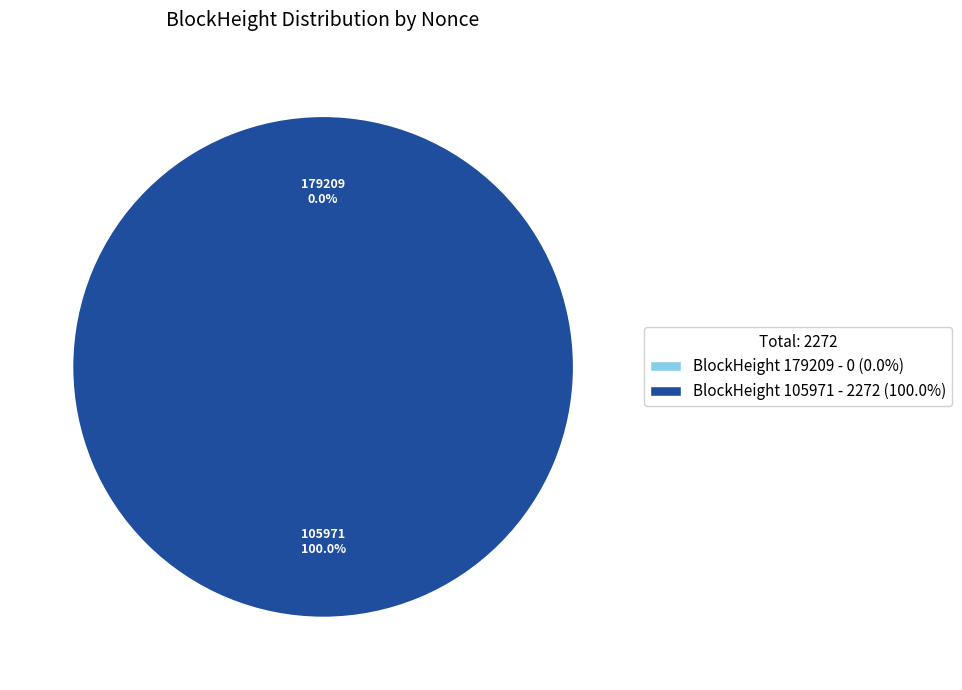

What portion of the pie excludes 179209?

100.0%